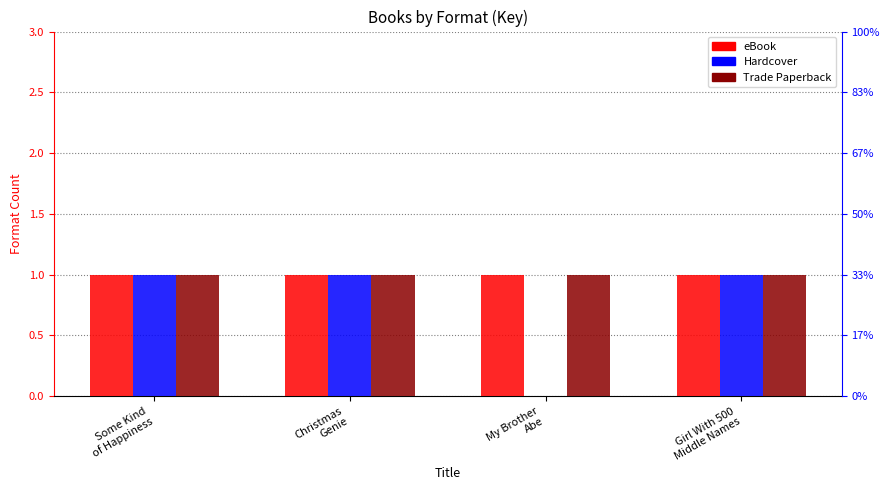

True or false: Trade Paperback has a value of 1 at Girl With 500
Middle Names.

True